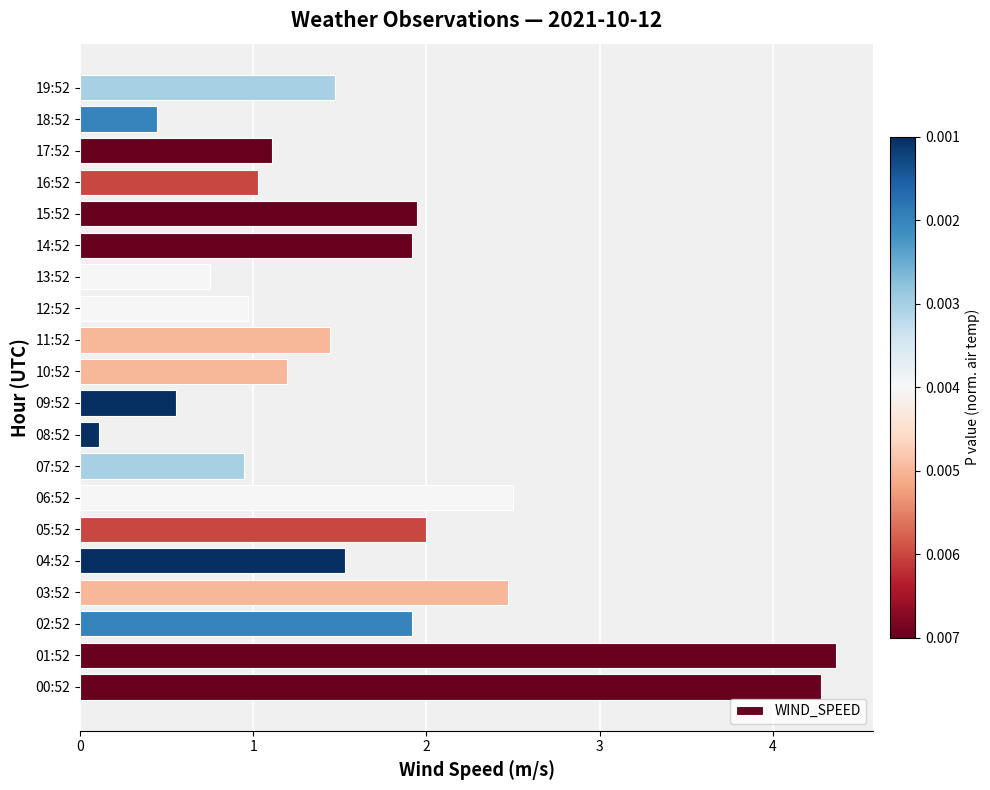

Approximately how many times larger is the value at 09:52 compared to 14:52?

0.3